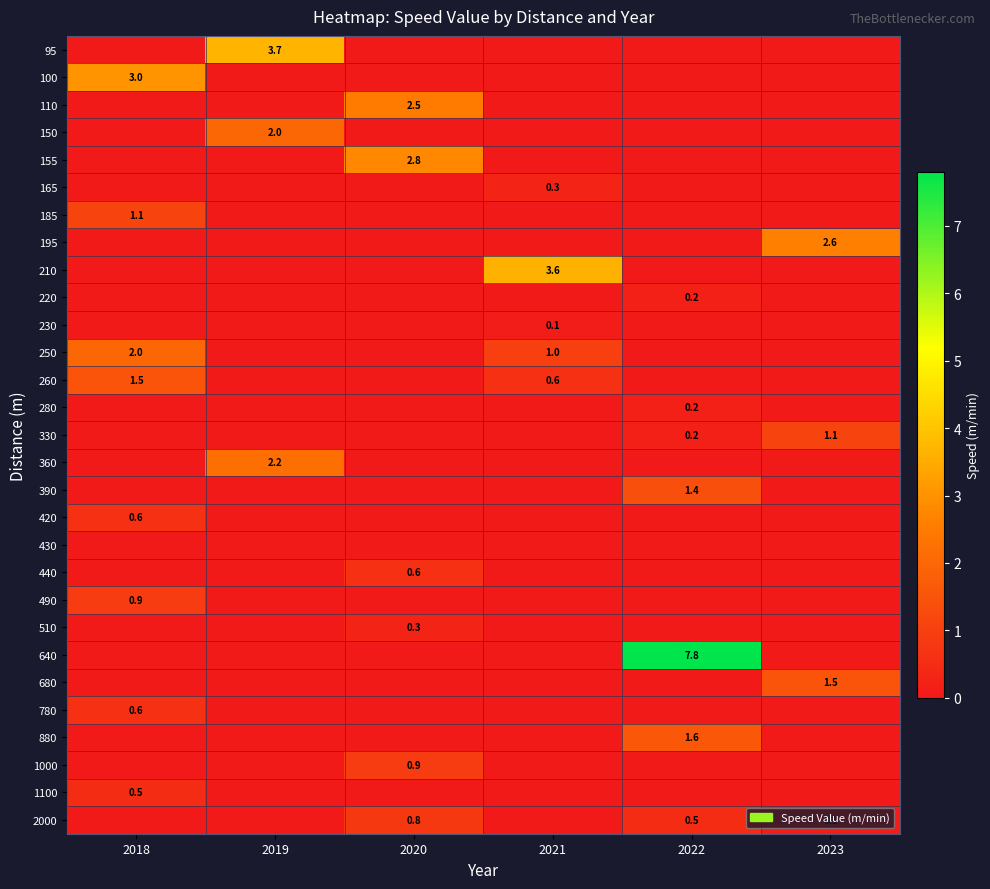

What is the total value across all series at 2018?

10.2